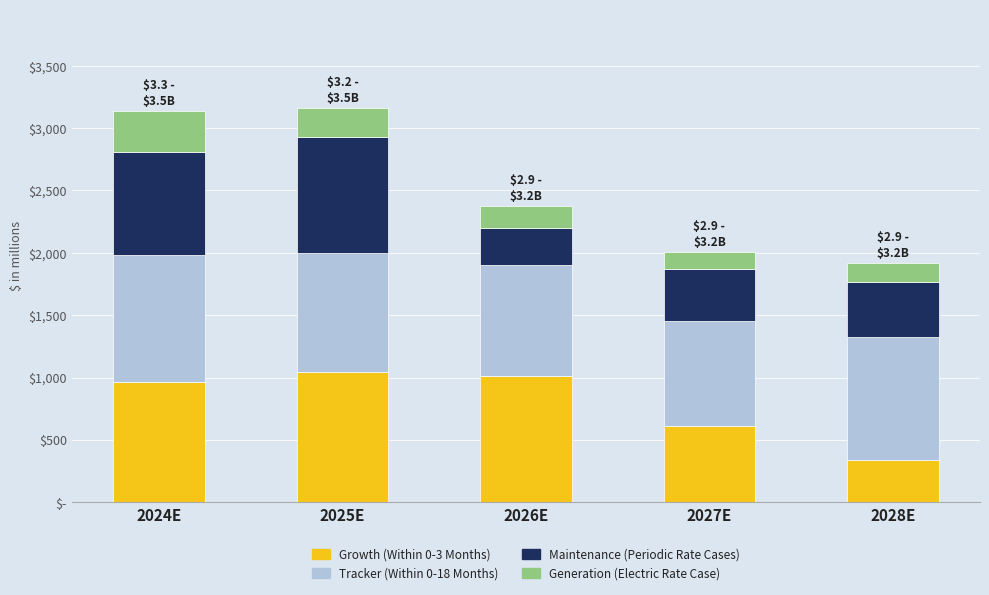

What is the sum of all Generation (Electric Rate Case) values?

1021